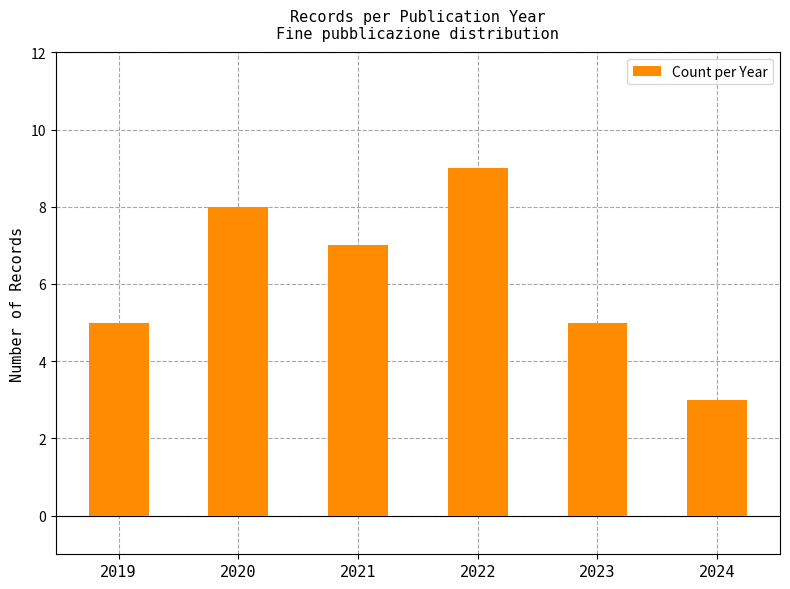

Reading right to left, transcribe all the data shown in this chart.

2024=3	2023=5	2022=9	2021=7	2020=8	2019=5